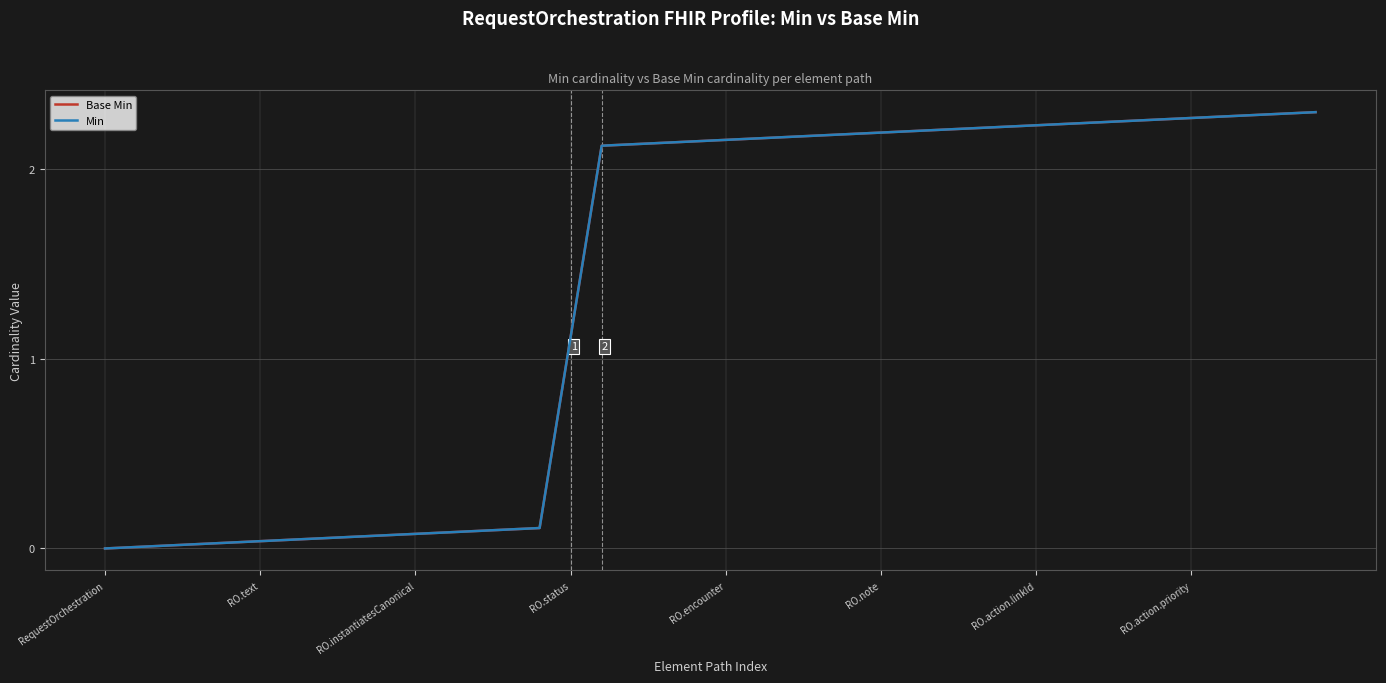

Which series has the largest range (max minus min)?

Base Min